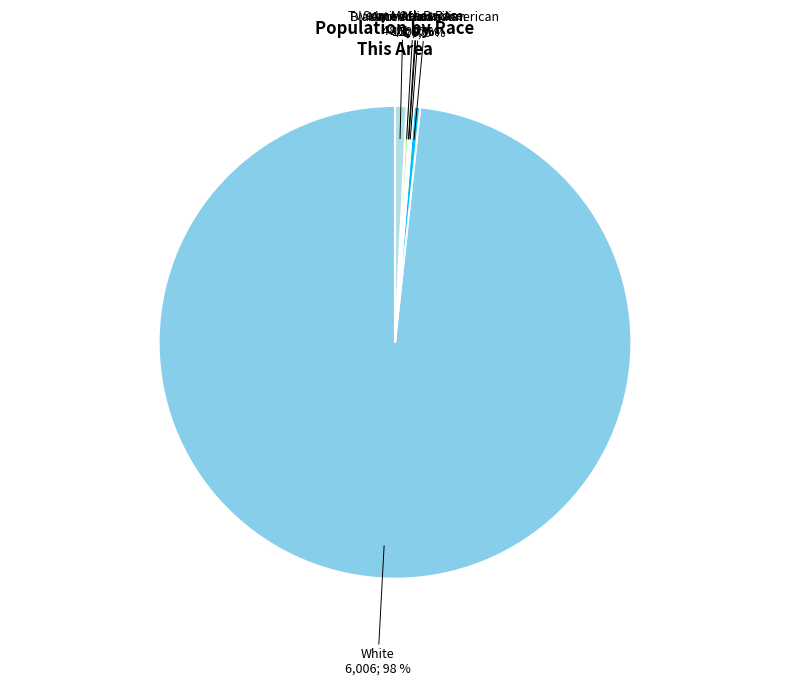

Is there any slice that represents more than half of the pie?

Yes